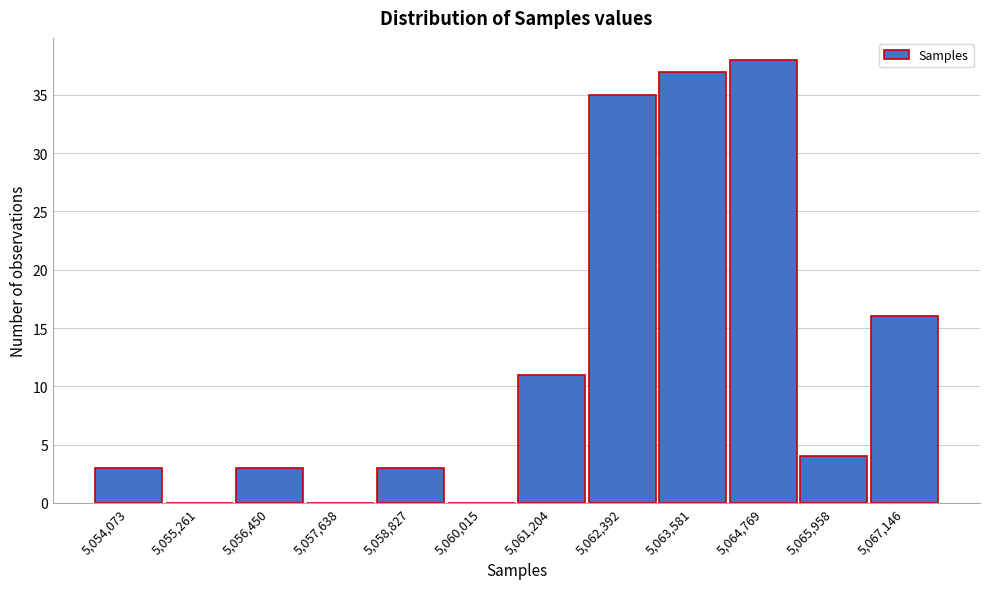

Reading right to left, what are all the values shown in this chart?

5,067,146=16	5,065,958=4	5,064,769=38	5,063,581=37	5,062,392=35	5,061,204=11	5,060,015=0	5,058,827=3	5,057,638=0	5,056,450=3	5,055,261=0	5,054,073=3